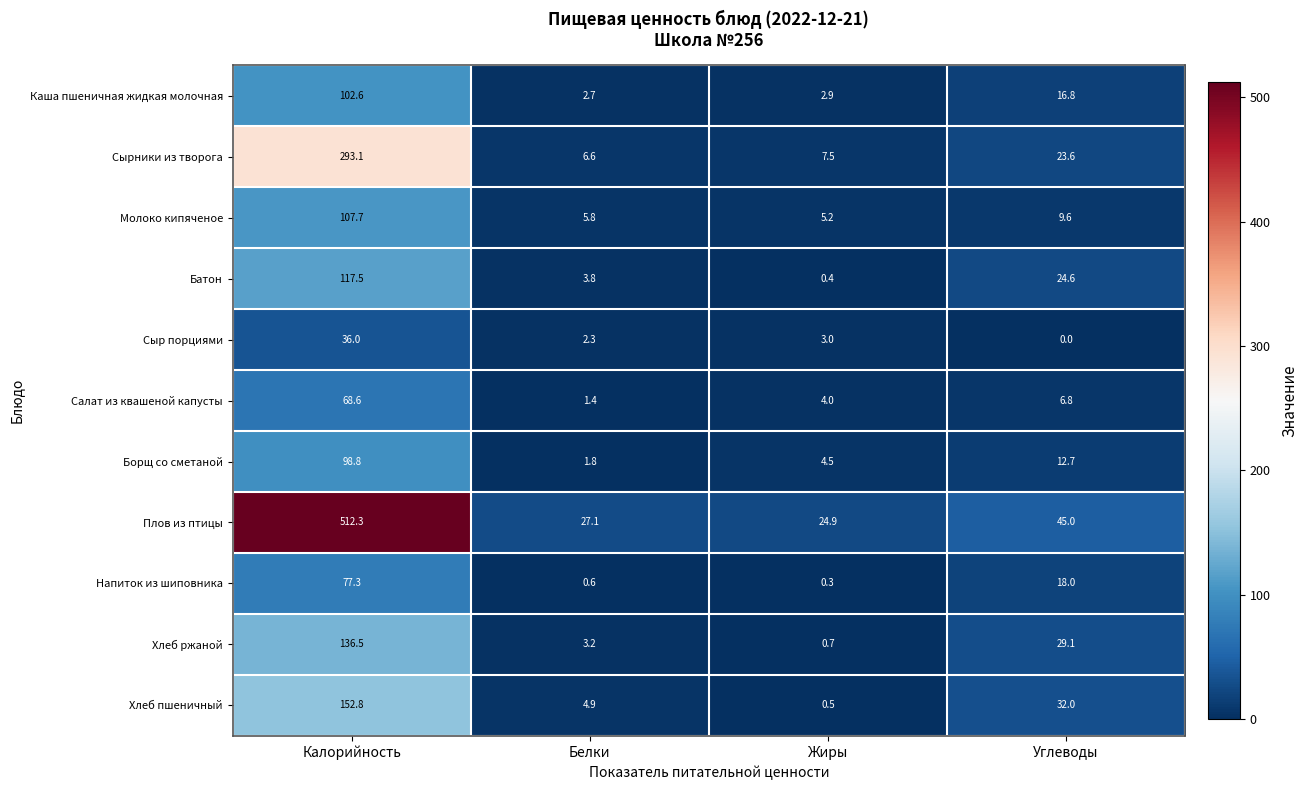

At which label does Напиток из шиповника first exceed 18?

Калорийность